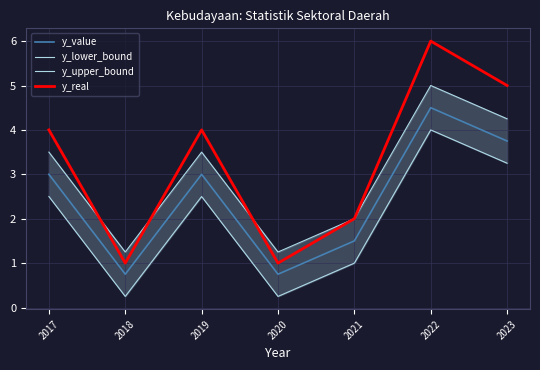

Reading left to right, what are all the values shown in this chart?

y_value: 2017=3.0	2018=0.8	2019=3.0	2020=0.8	2021=1.5	2022=4.5	2023=3.8
y_lower_bound: 2017=2.5	2018=0.2	2019=2.5	2020=0.2	2021=1.0	2022=4.0	2023=3.2
y_upper_bound: 2017=3.5	2018=1.2	2019=3.5	2020=1.2	2021=2.0	2022=5.0	2023=4.2
y_real: 2017=4.0	2018=1.0	2019=4.0	2020=1.0	2021=2.0	2022=6.0	2023=5.0